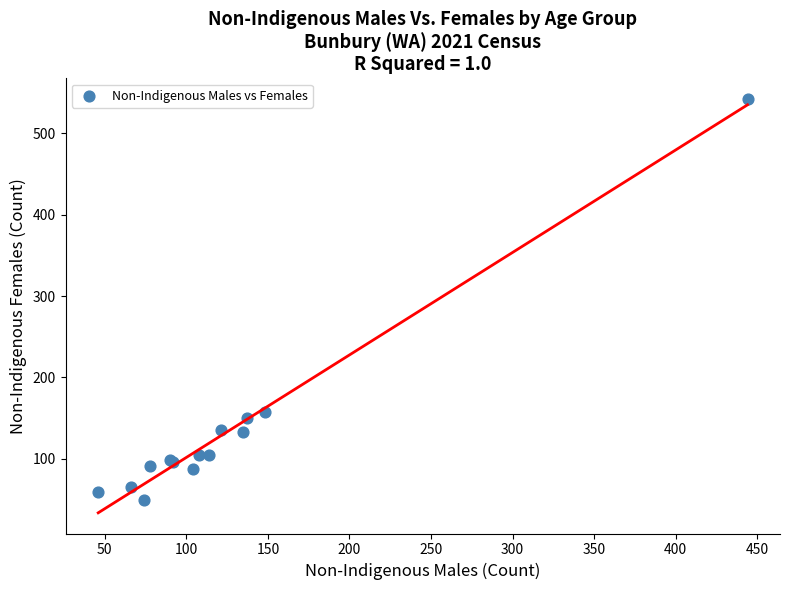

What Y value in the scatter plot is closest to 295?

157